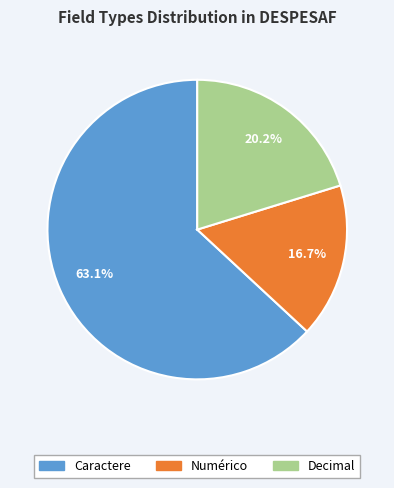

Is there a majority slice in this chart?

Yes